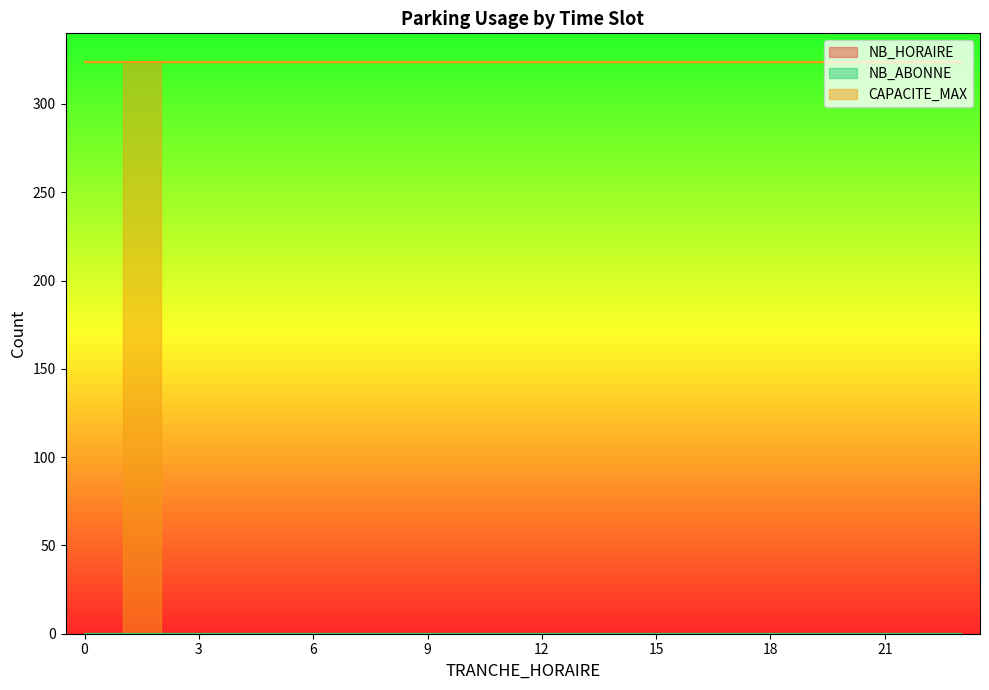

What position from the right is 6?

20